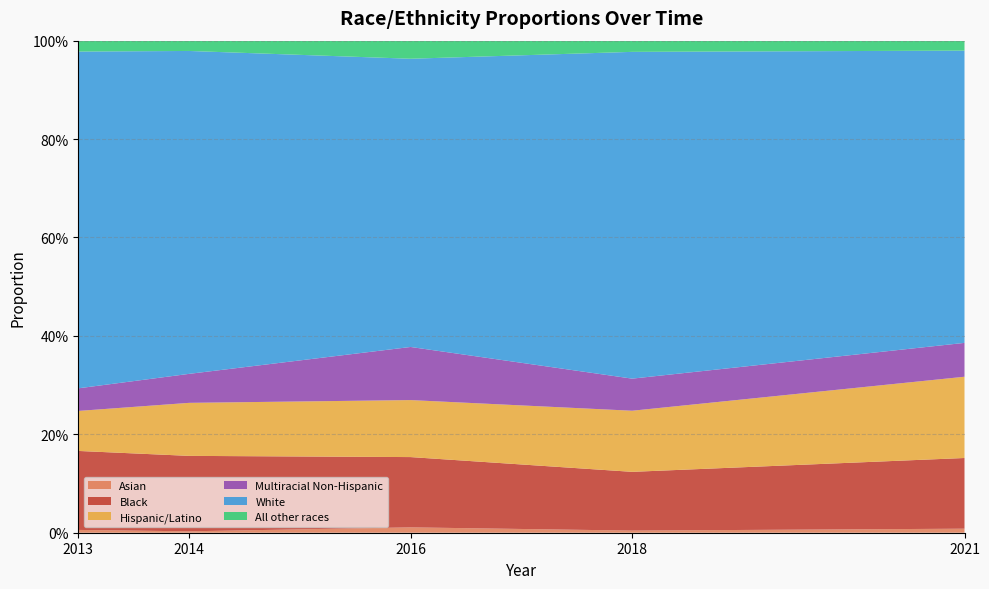

Reading left to right, transcribe all the data shown in this chart.

Asian: 0.0	0.0	0.0	0.0	0.0
Black: 0.2	0.2	0.1	0.1	0.1
Hispanic/Latino: 0.1	0.1	0.1	0.1	0.2
Multiracial Non-Hispanic: 0.0	0.1	0.1	0.1	0.1
White: 0.7	0.7	0.6	0.7	0.6
All other races: 0.0	0.0	0.0	0.0	0.0